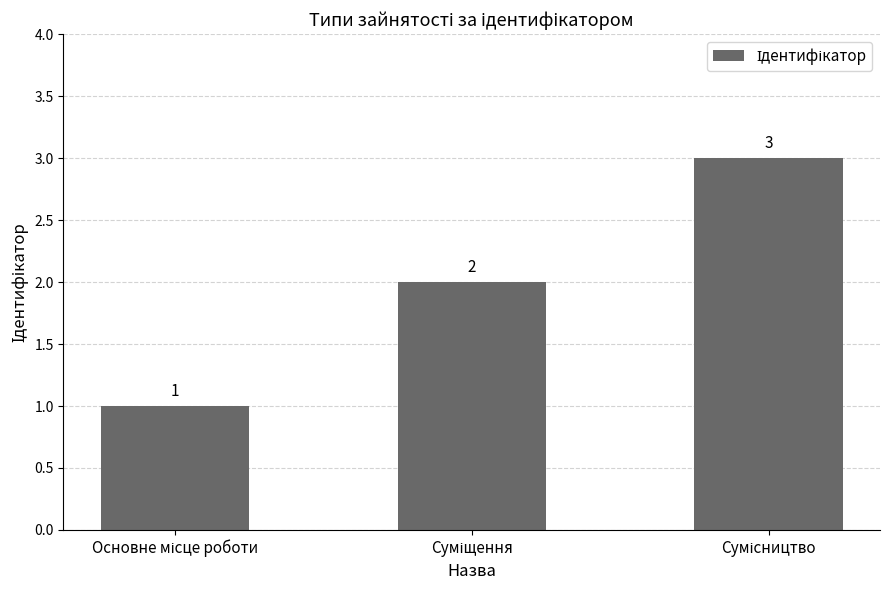

How many values are between 1 and 3?

3